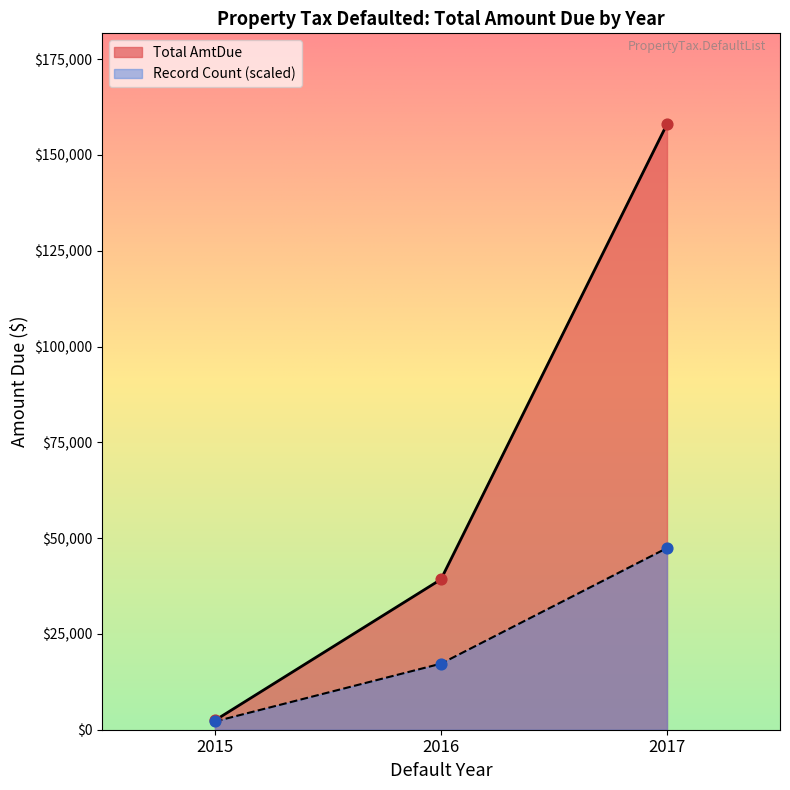

Which series has the widest spread of Y values?

Total AmtDue